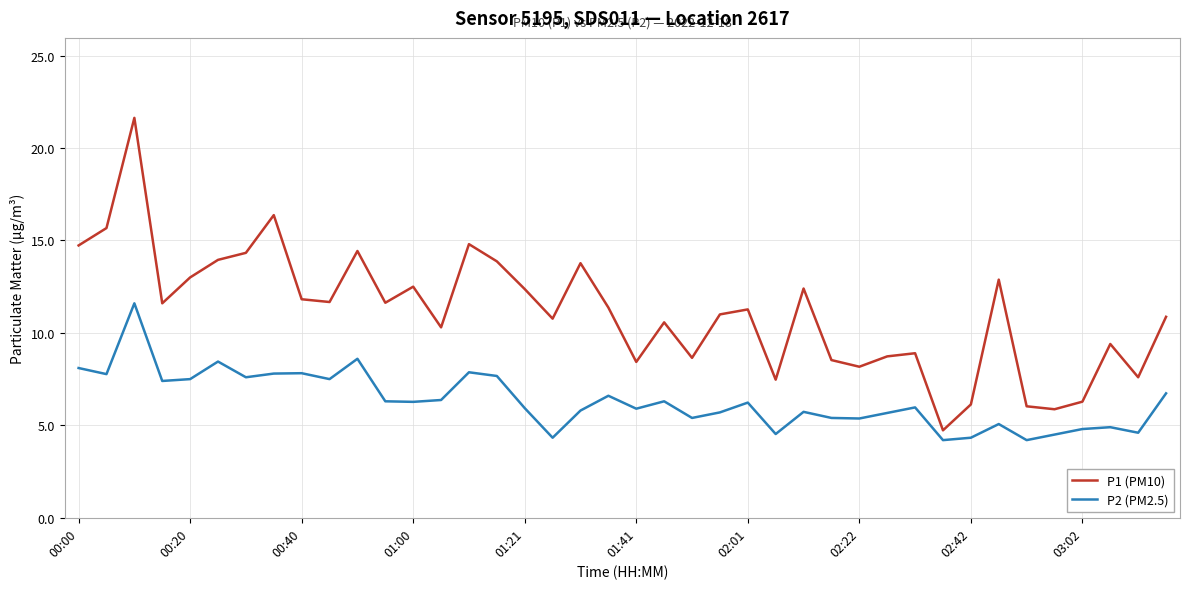

Which series has the largest range (max minus min)?

P1 (PM10)